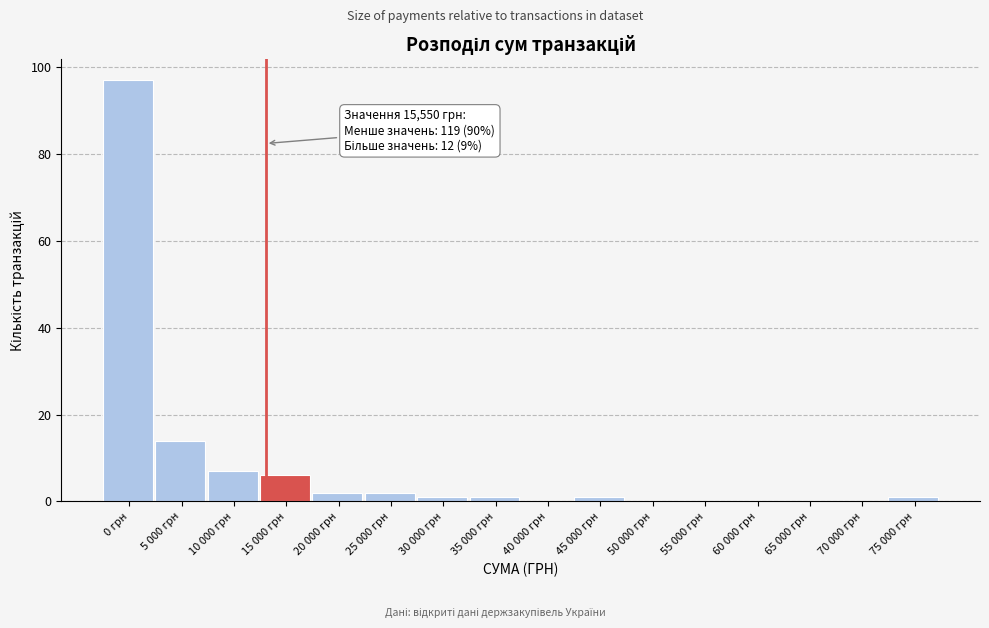

Reading right to left, transcribe all the data shown in this chart.

75 000 грн=1	70 000 грн=0	65 000 грн=0	60 000 грн=0	55 000 грн=0	50 000 грн=0	45 000 грн=1	40 000 грн=0	35 000 грн=1	30 000 грн=1	25 000 грн=2	20 000 грн=2	15 000 грн=6	10 000 грн=7	5 000 грн=14	0 грн=97